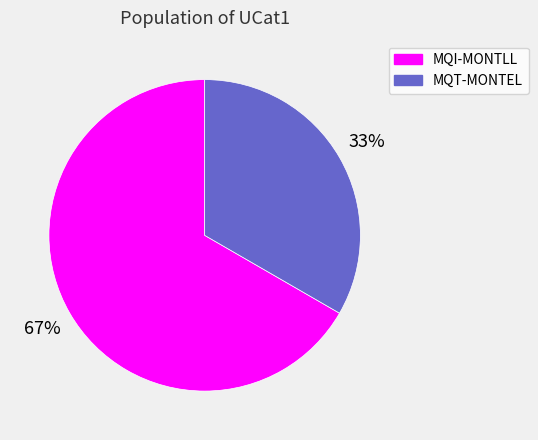

To the nearest percent, what is the combined percentage of MQI-MONTLL and MQT-MONTEL?

100%